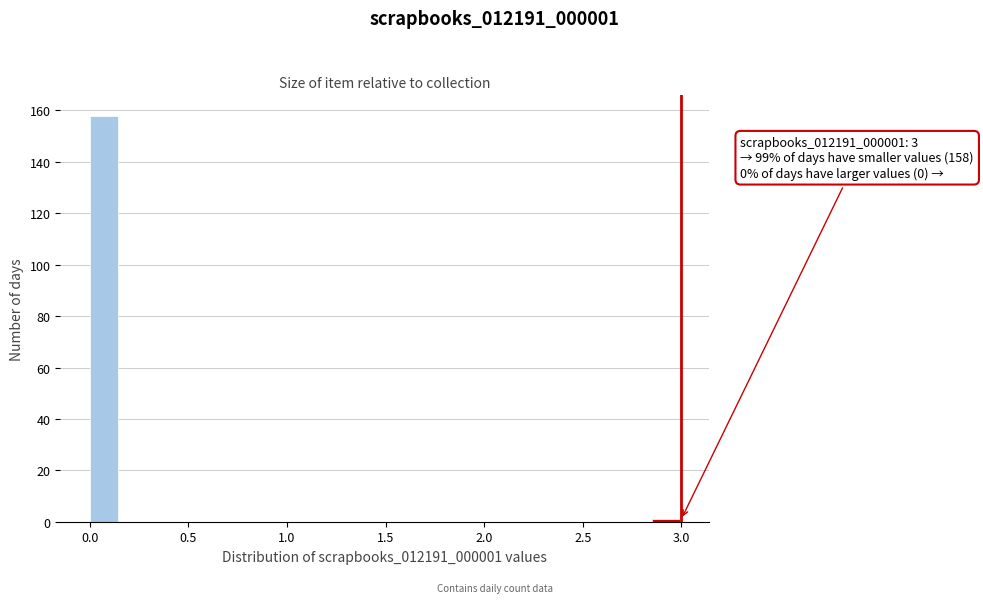

Read against the x-axis, roughly where is the centre of the tallest bar?

0.05